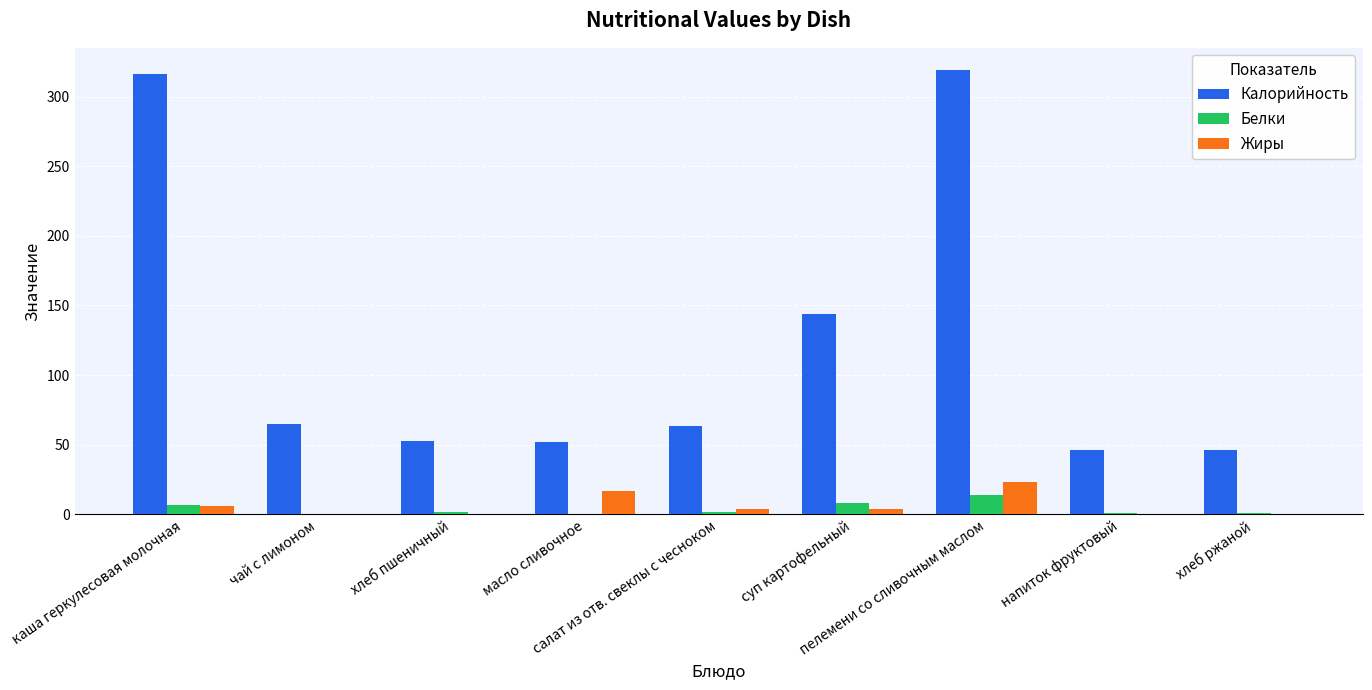

What is the sum of all Калорийность values?

1103.8